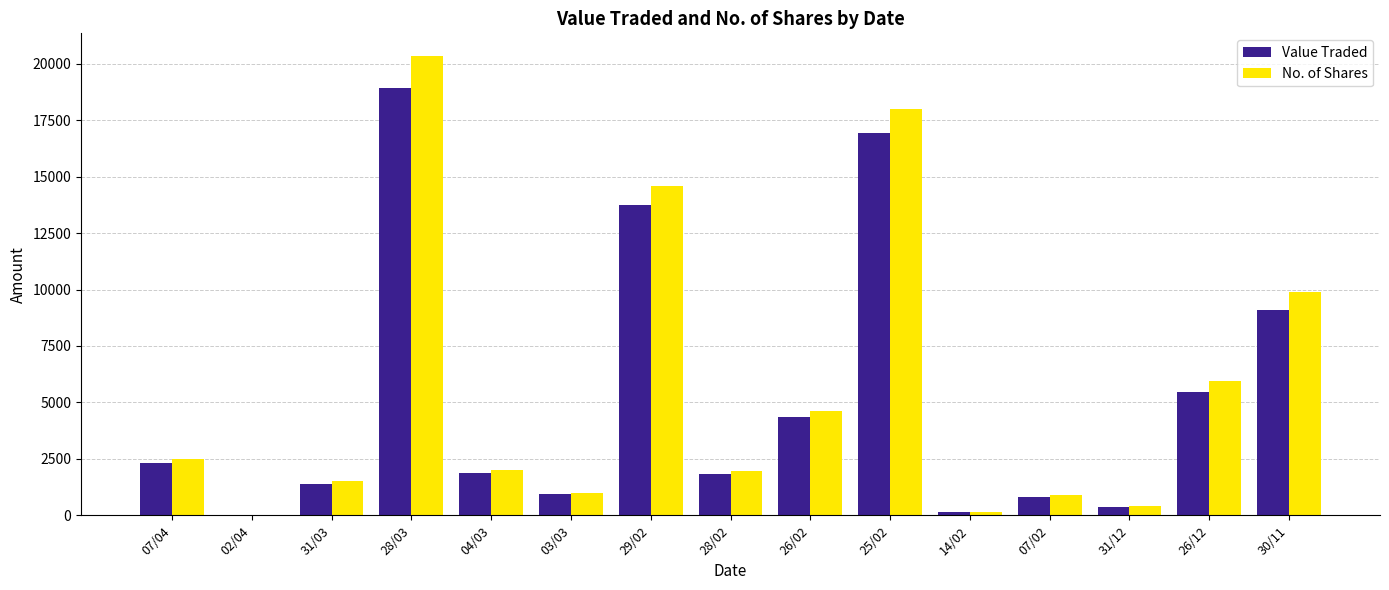

Which category has the highest value in the Value Traded series?

28/03